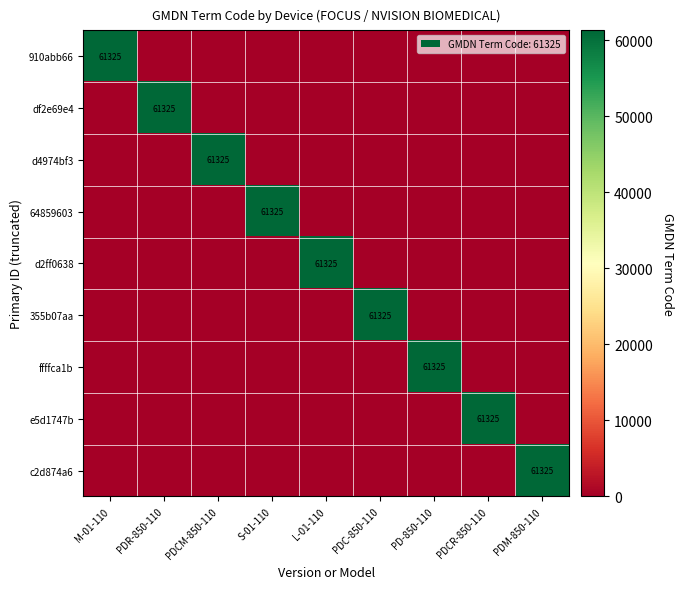

List the series in order of their peak value, lowest first.

910abb66, df2e69e4, d4974bf3, 64859603, d2ff0638, 355b07aa, ffffca1b, e5d1747b, c2d874a6